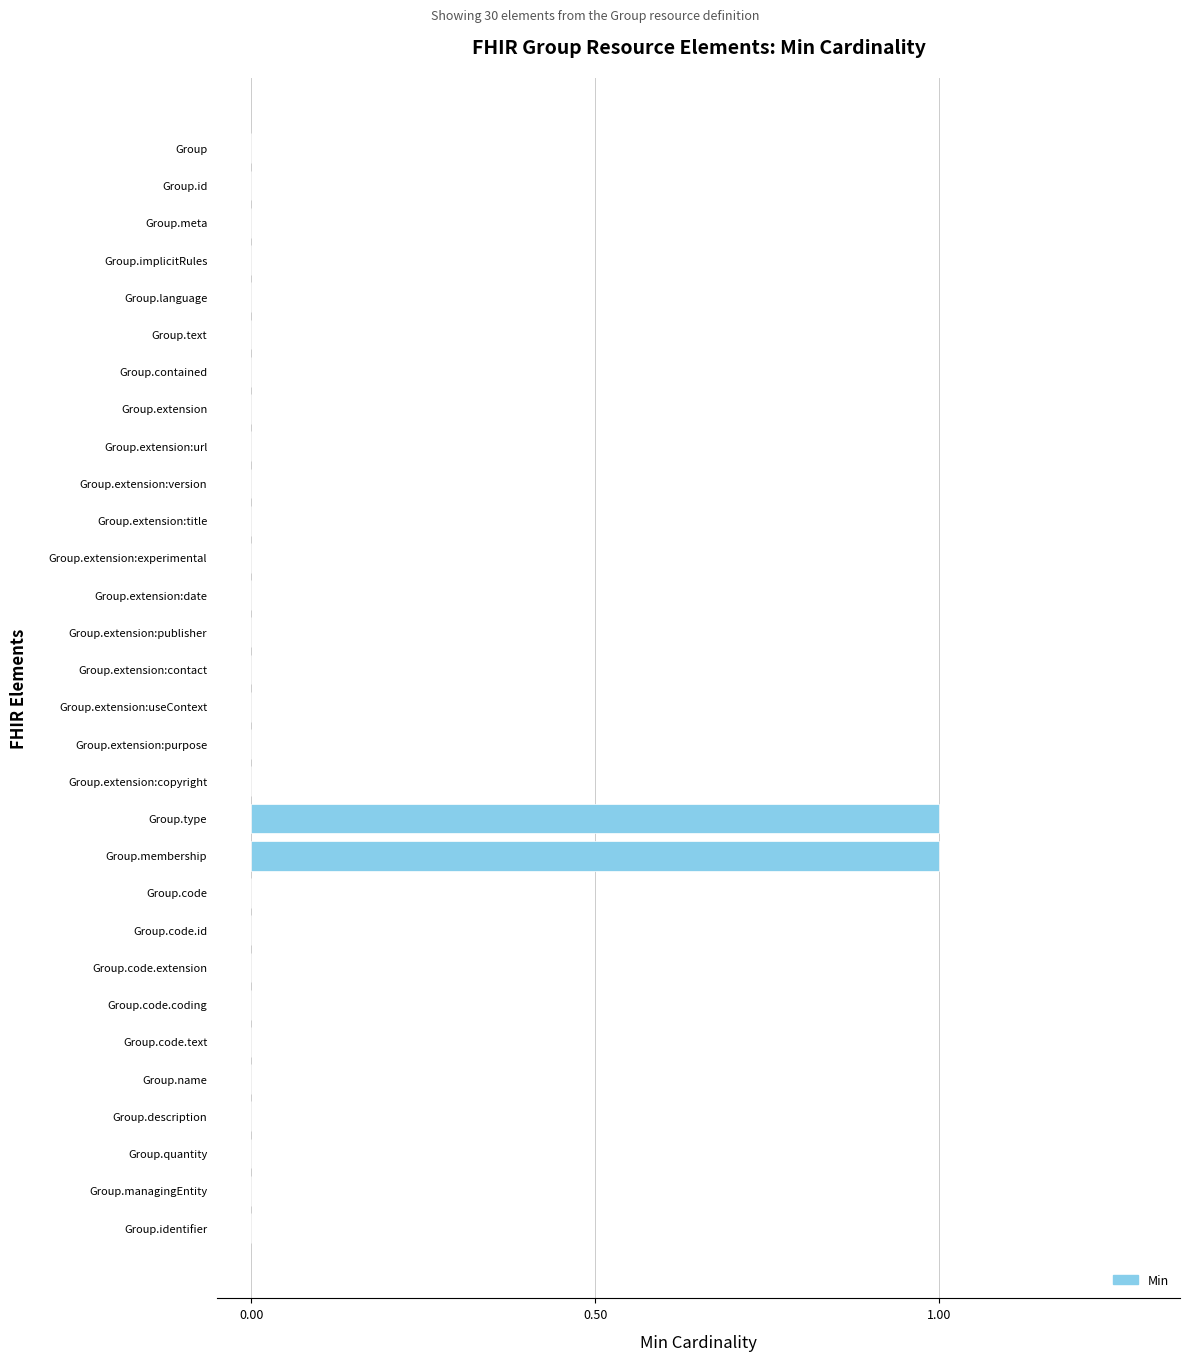

Is it true that the value at Group.quantity is -1?

False